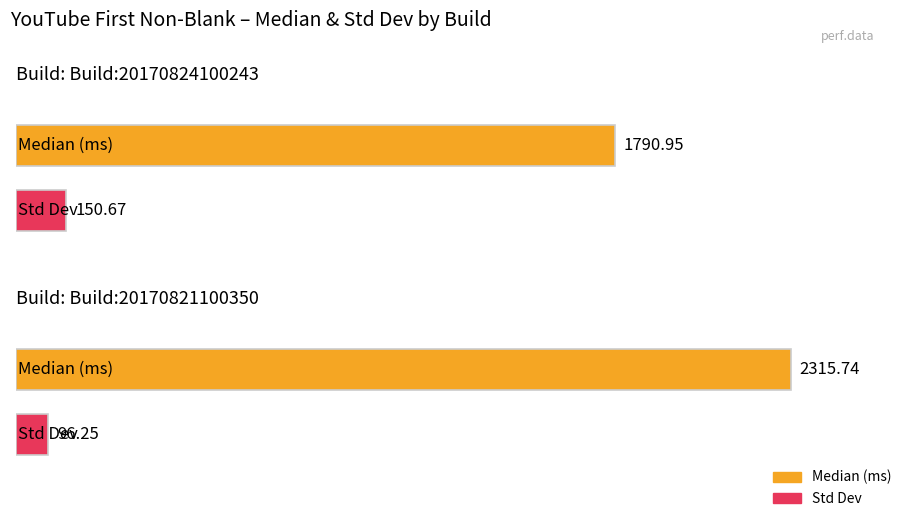

What is the value of the Median (ms) bar at the 1st from the left?

1791.0